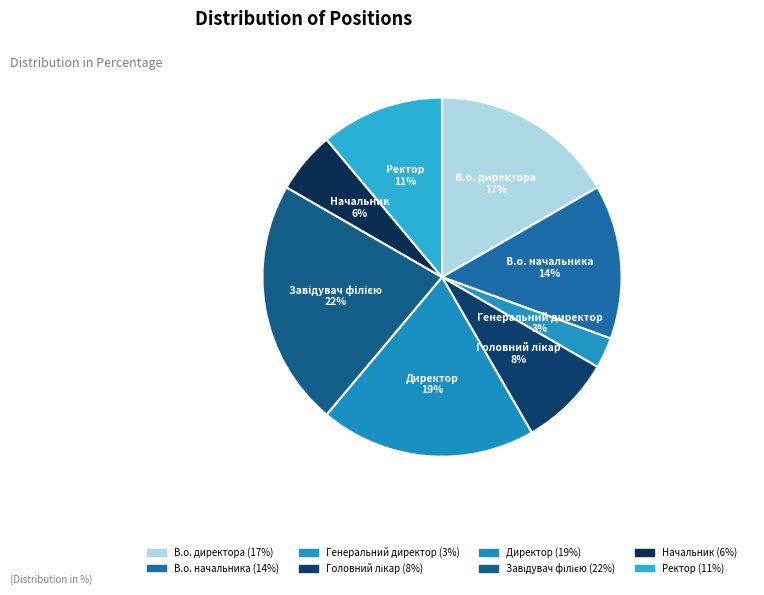

What percentage is the В.о. начальника slice, to the nearest percent?

14%